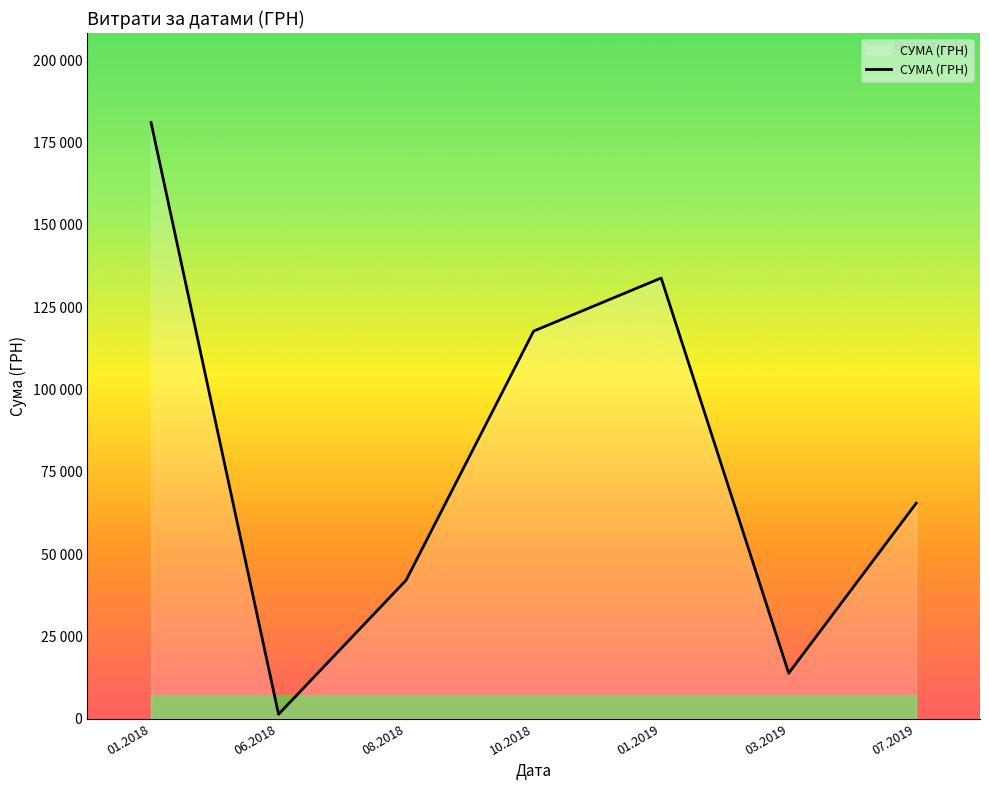

How many interior local valleys (lower than both neighbors) does the data have?

2